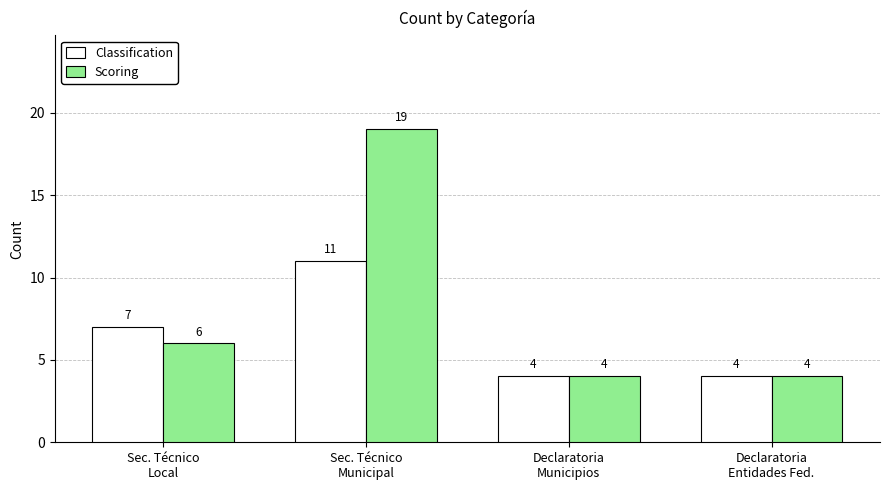

At Sec. Técnico
Local, list the series in order from largest to smallest.

Classification, Scoring